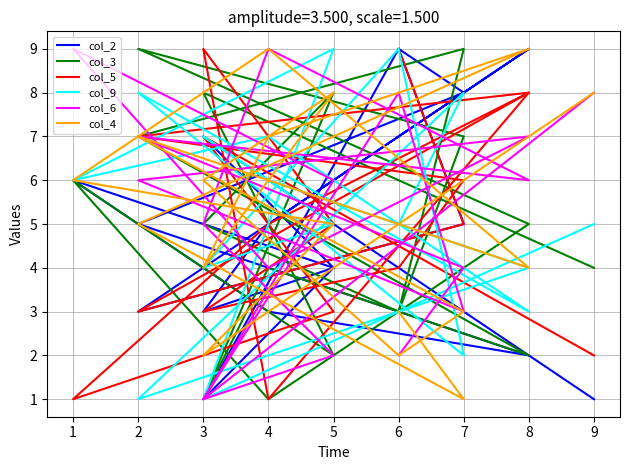

How many data points in col_9 are less than 5?

6